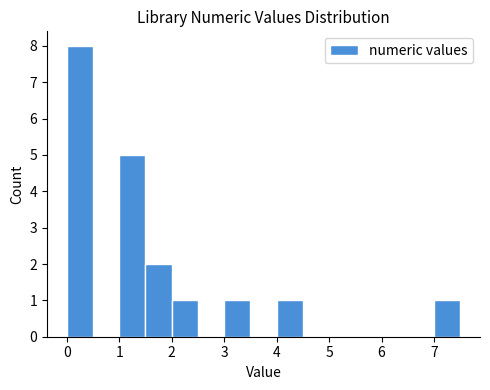

Reading left to right, list every bar in this chart as the range it spans on the x-axis followed by its height. The values are not printed on the chart, so give them approximately, as read against the axis.

0.0 to 0.5: 8
0.5 to 1.0: 0
1.0 to 1.5: 5
1.5 to 2.0: 2
2.0 to 2.5: 1
2.5 to 3.0: 0
3.0 to 3.5: 1
3.5 to 4.0: 0
4.0 to 4.5: 1
4.5 to 5.0: 0
5.0 to 5.5: 0
5.5 to 6.0: 0
6.0 to 6.5: 0
6.5 to 7.0: 0
7.0 to 7.5: 1